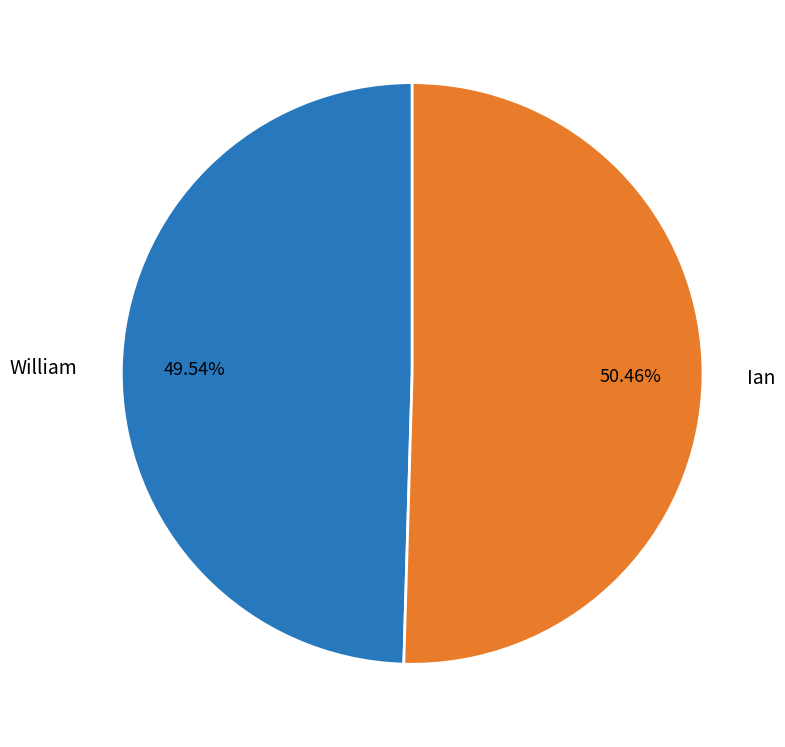

What percentage is the Ian slice, to the nearest percent?

50%